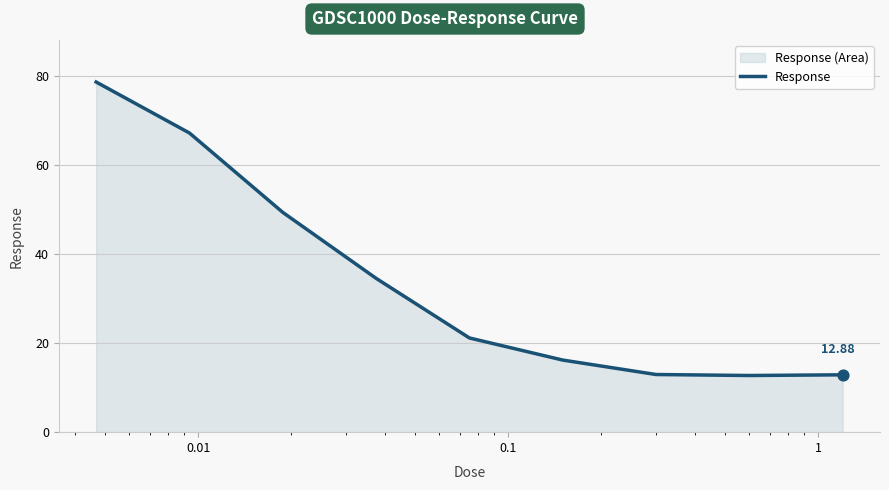

What is the difference between the maximum and minimum values?

65.9